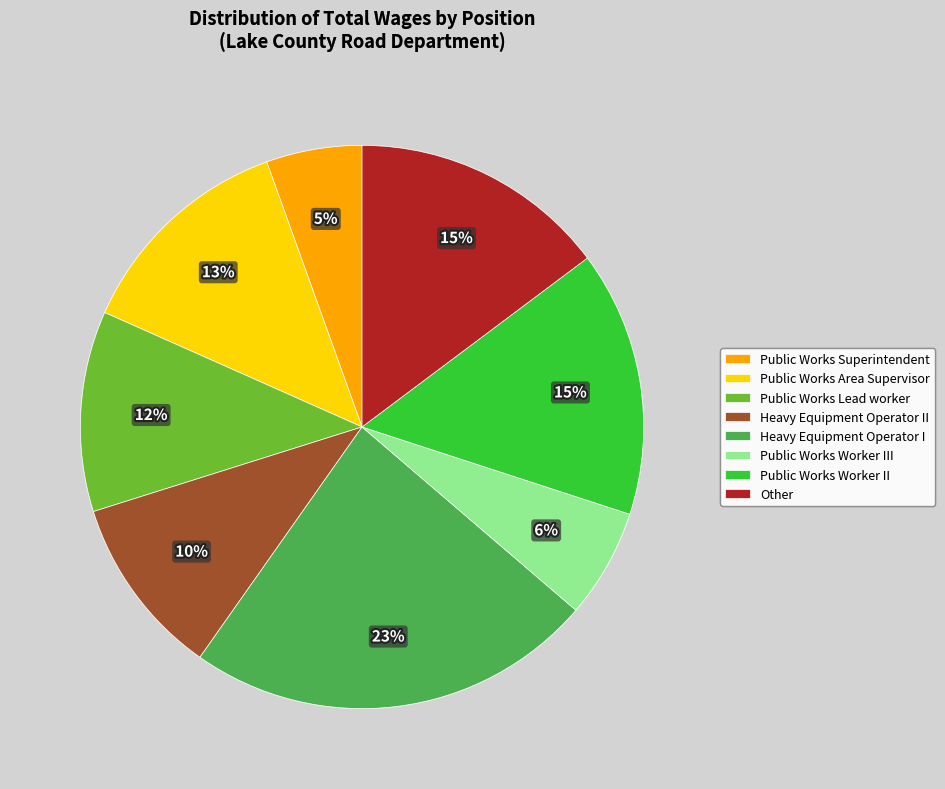

To the nearest percent, what percentage of the pie is Heavy Equipment Operator I?

23%